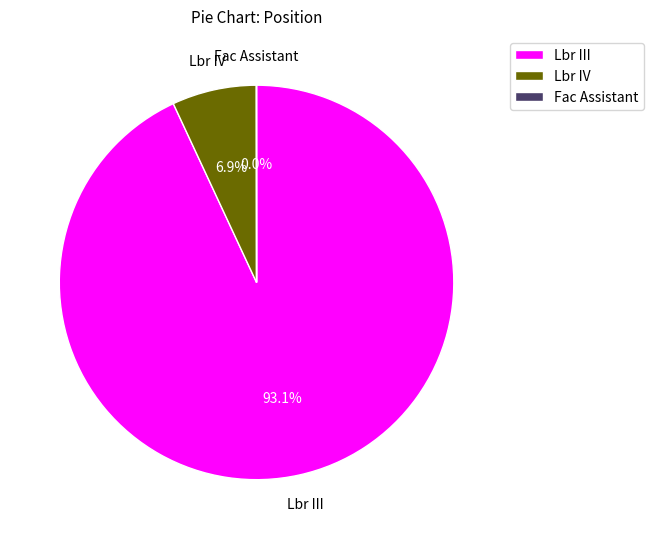

Between Lbr IV and Lbr III, which is larger?

Lbr III